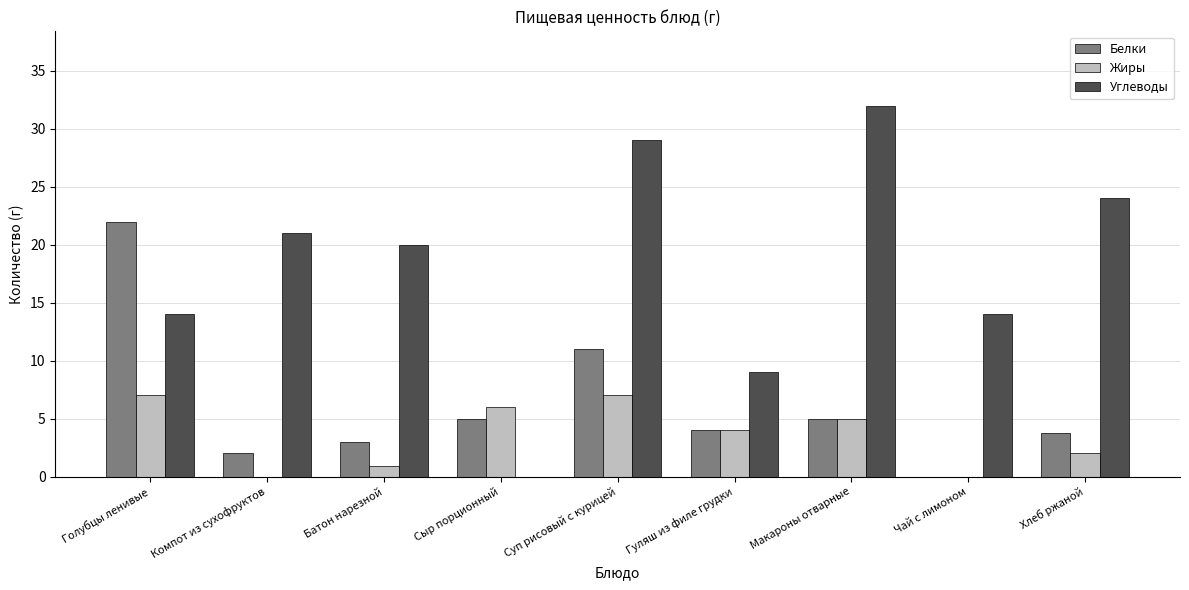

Which series has the widest spread of values?

Углеводы